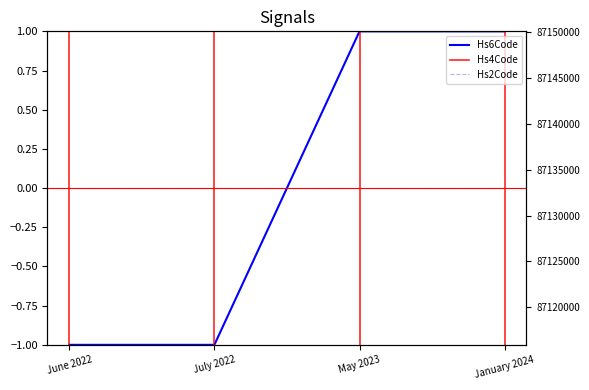

Is it true that Hs4Code equals 87116010 at June 2022?

True